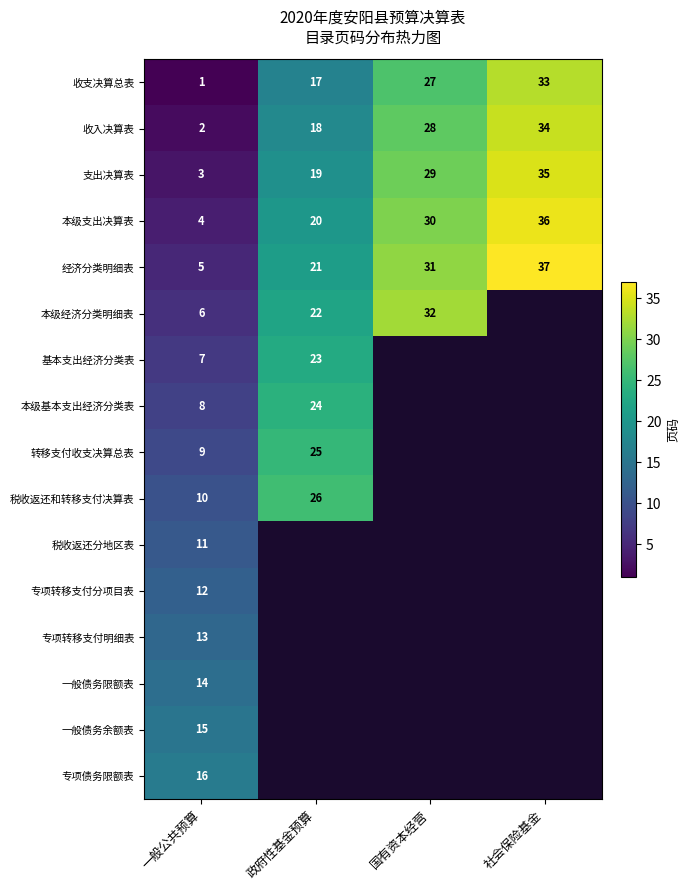

The 收支决算总表 series shows 27 at 国有资本经营. True or false?

True